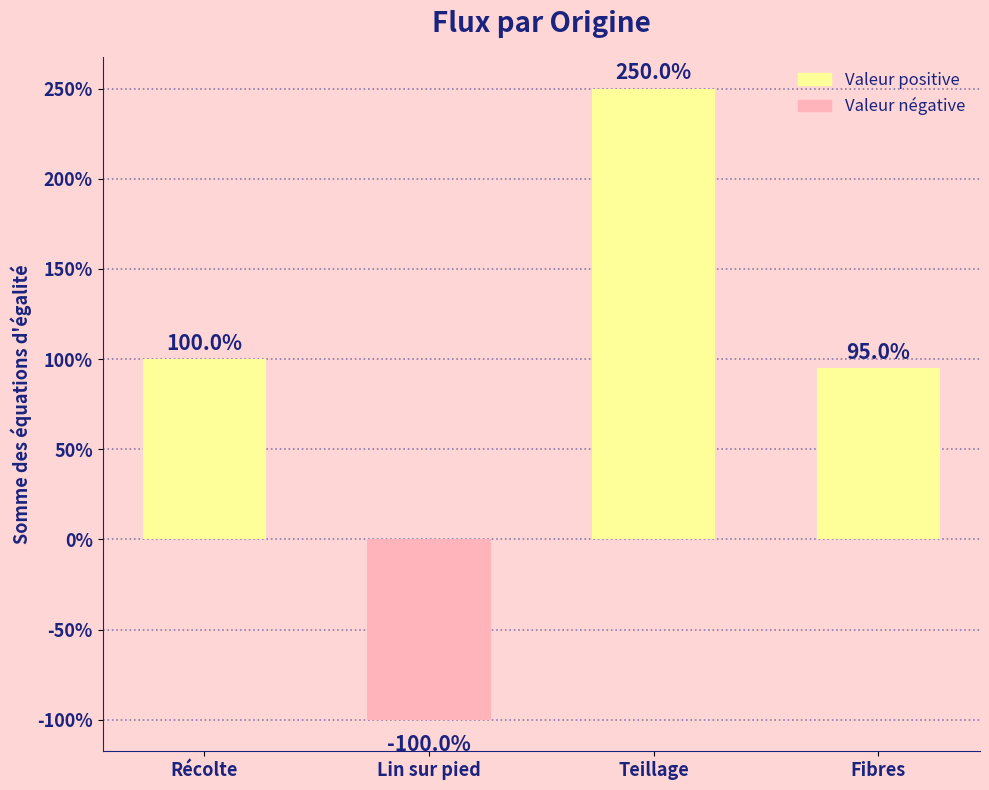

How many bars are there in total?

4